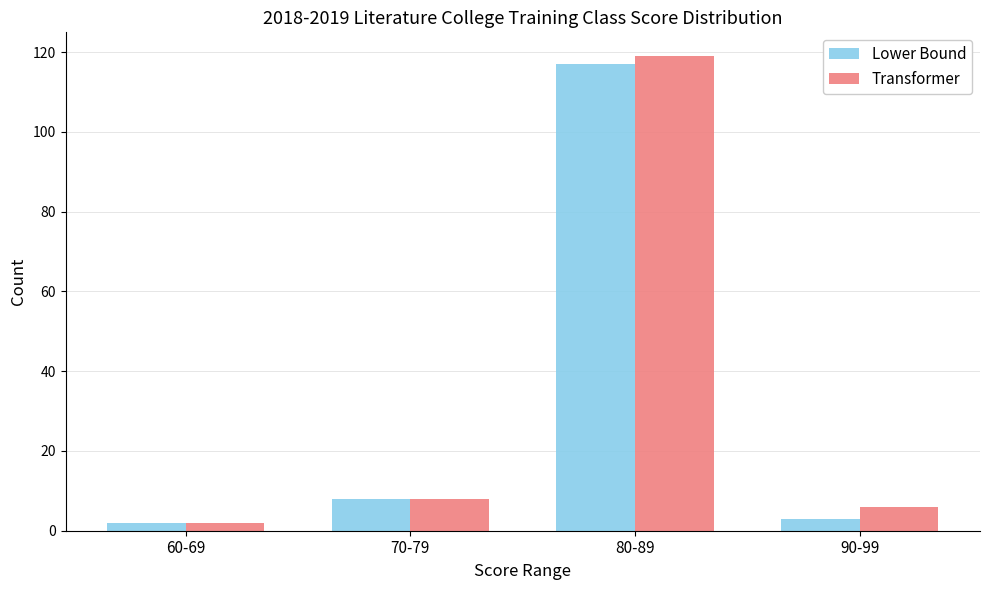

What is the total value across all series at 80-89?

236